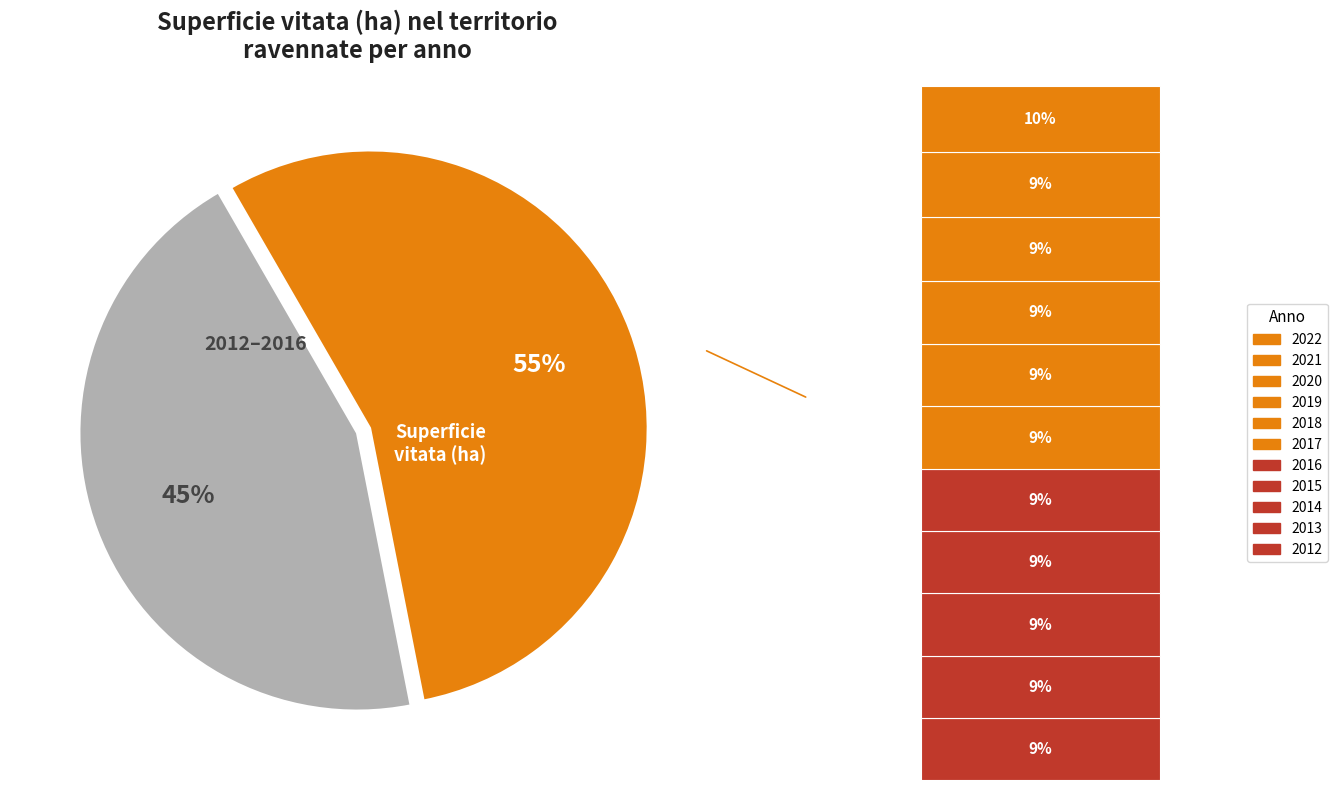

Is it true that 2021 is 9% of the pie?

True